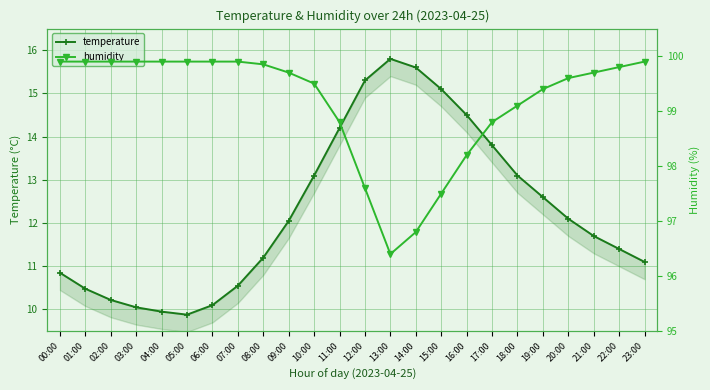

What is the minimum value shown in the chart?

9.9